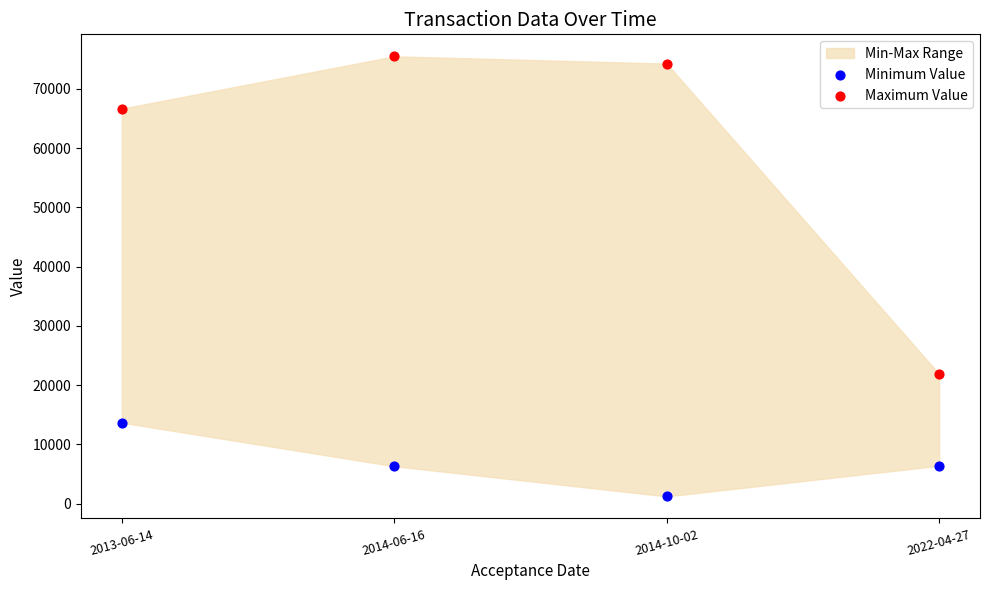

Which series has the widest spread of Y values?

Maximum Value